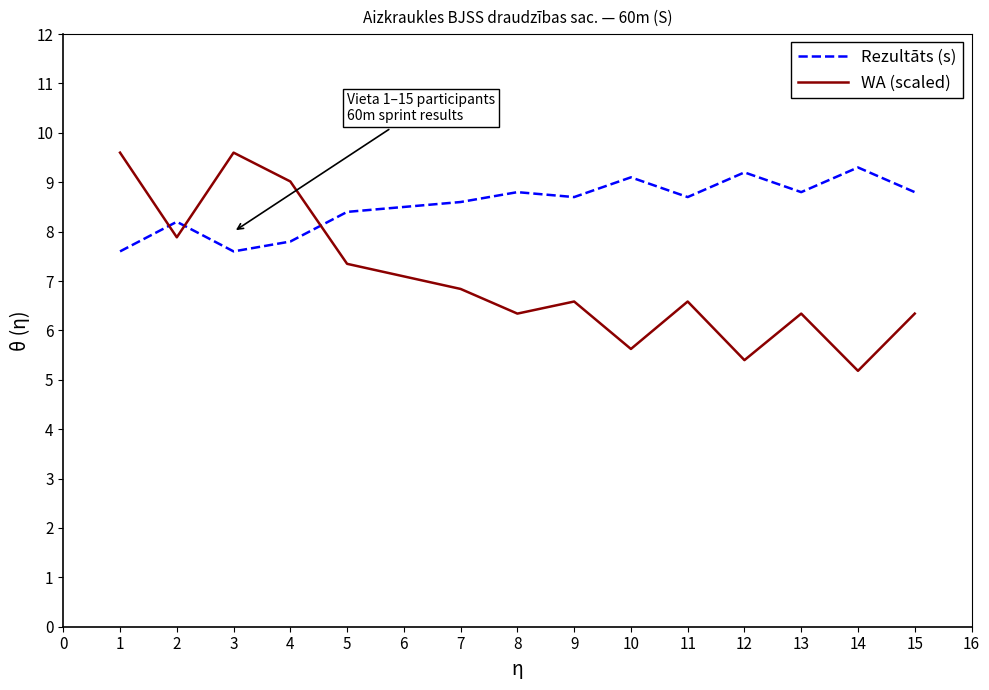

How many categories are shown in the chart?

15